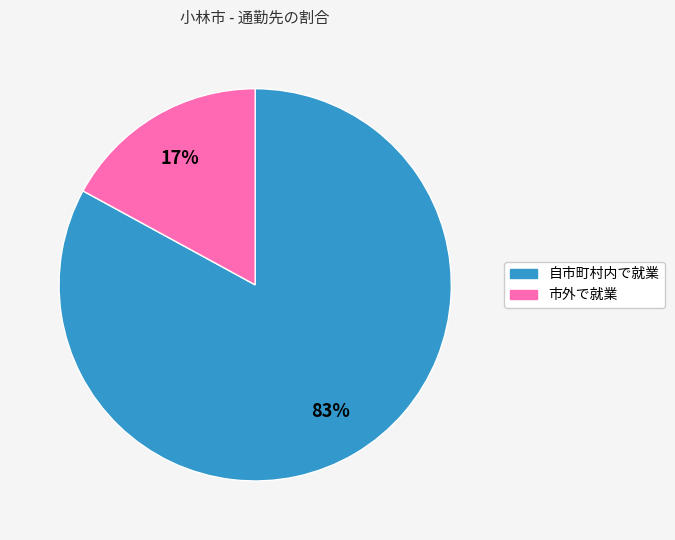

To the nearest percent, what is the difference between the largest and smallest slice percentages?

66%